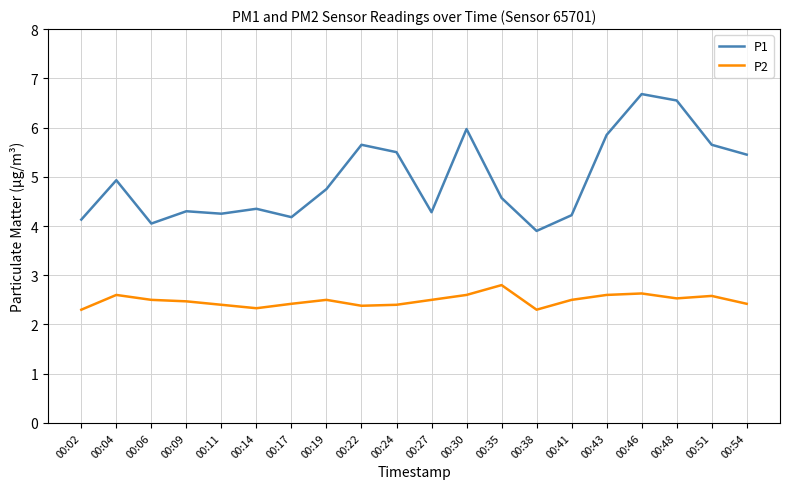

What is the difference between the highest and lowest values at 00:24?

3.1